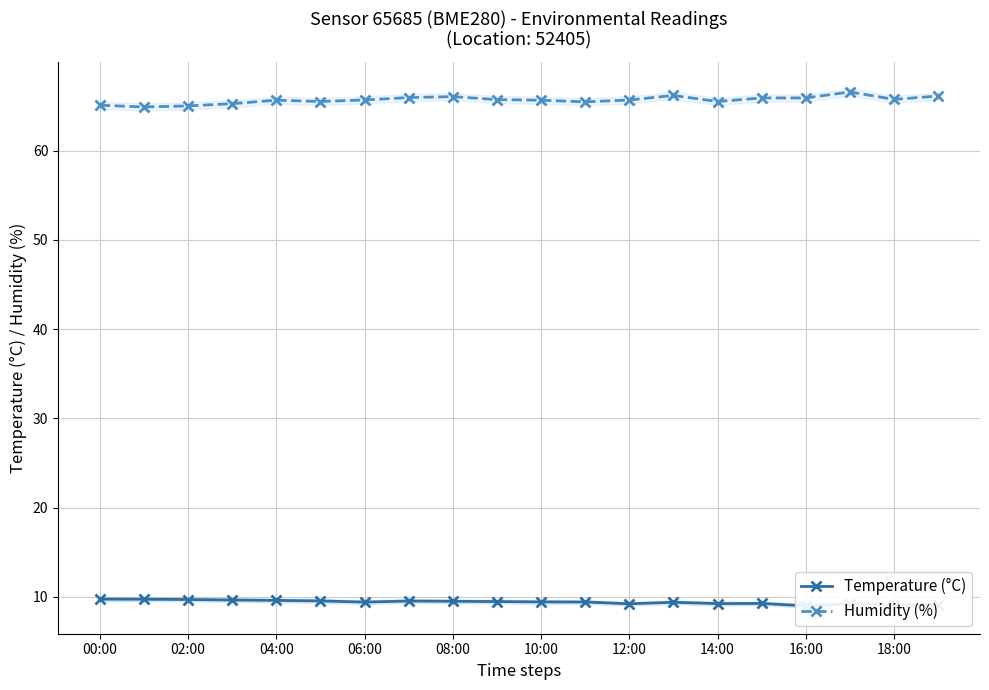

What is the smallest value displayed?

9.0